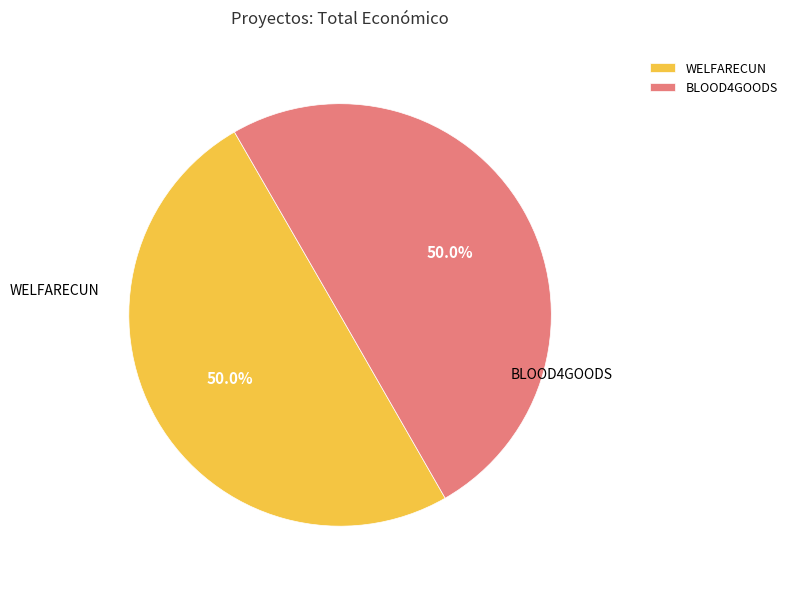

What is the ratio of the value at WELFARECUN to the value at BLOOD4GOODS?

1.0